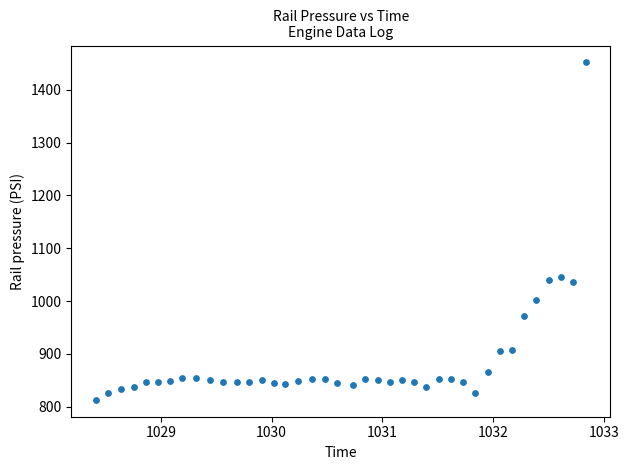

What is the range of X values (max minus min)?

4.4